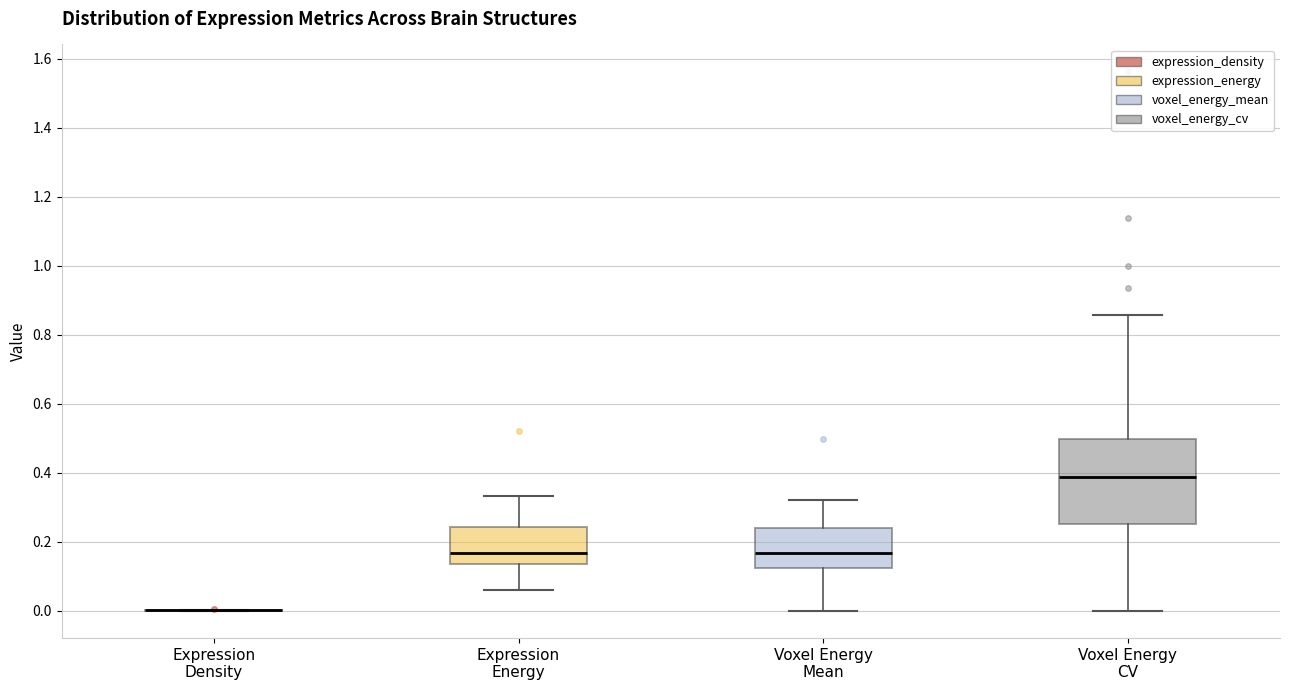

Which box is the tallest, from its lower edge to its upper edge?

Voxel Energy CV